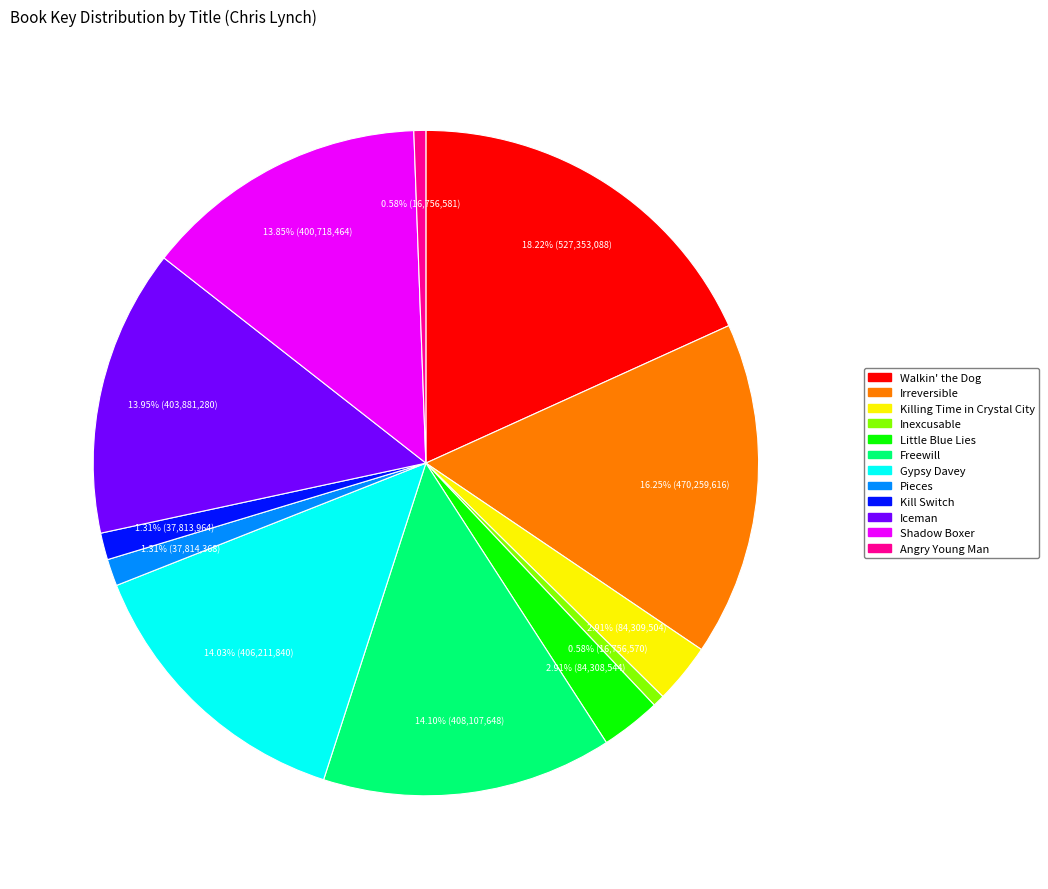

What is the largest slice in the pie chart?

Walkin' the Dog